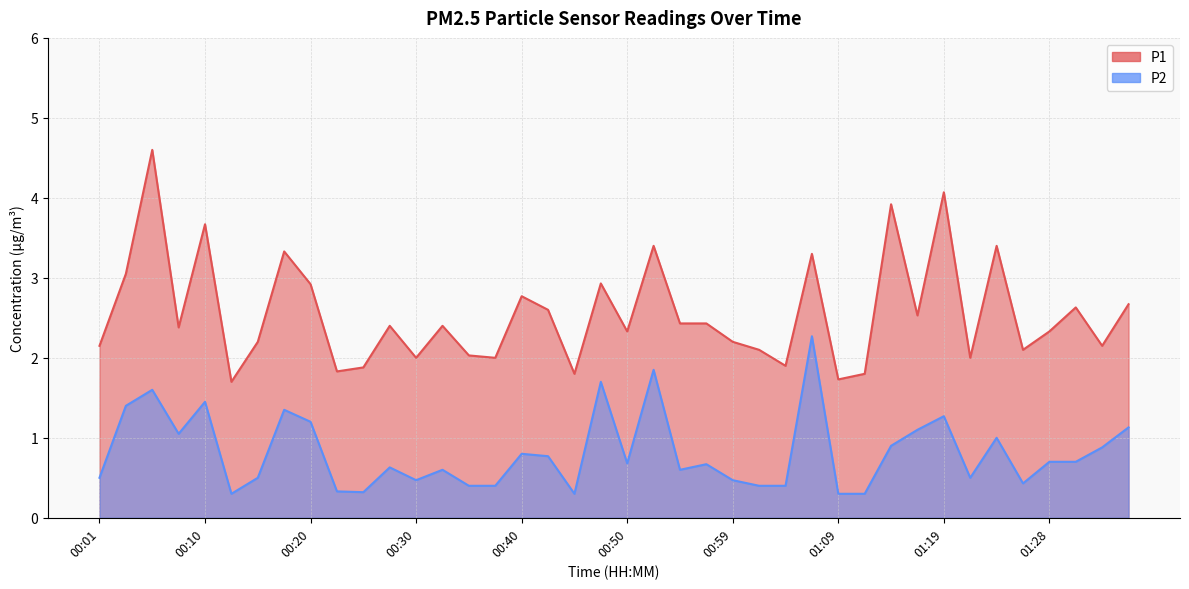

What is the difference between the second highest and minimum values in the P1 series?

2.4